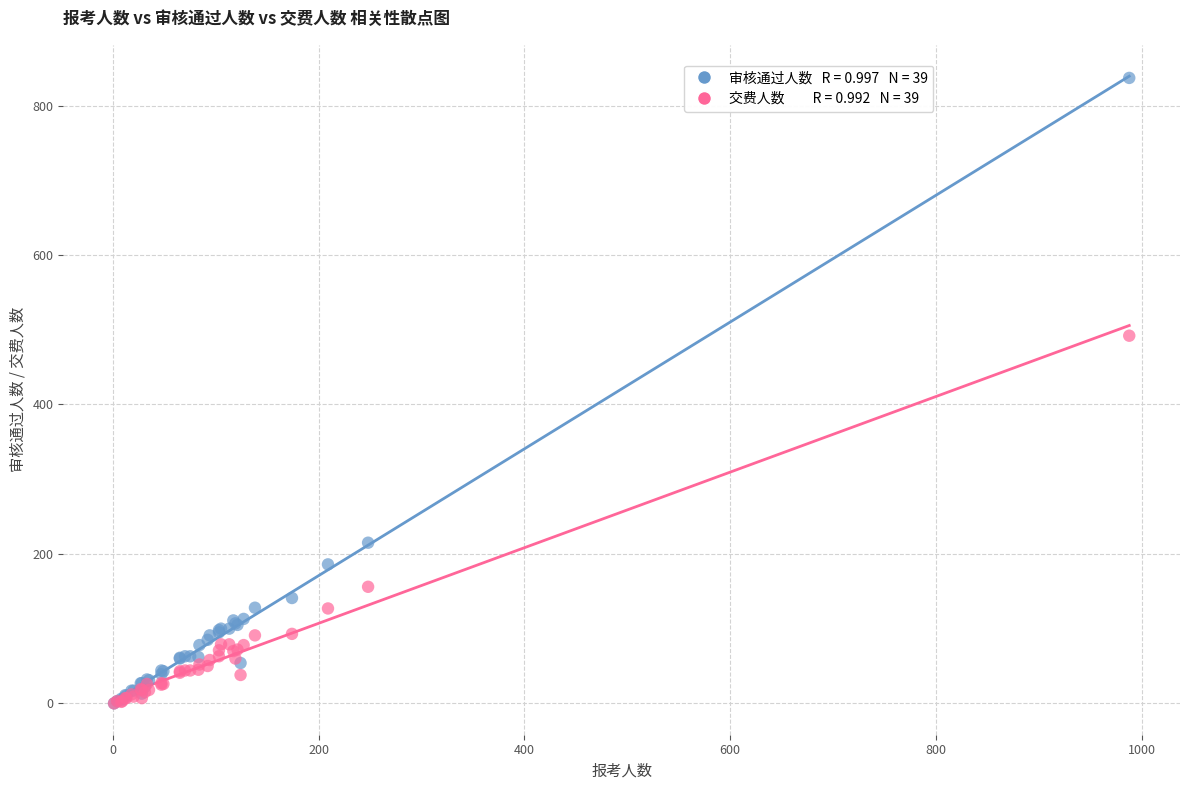

Across all series, what Y value is closest to 418?

492